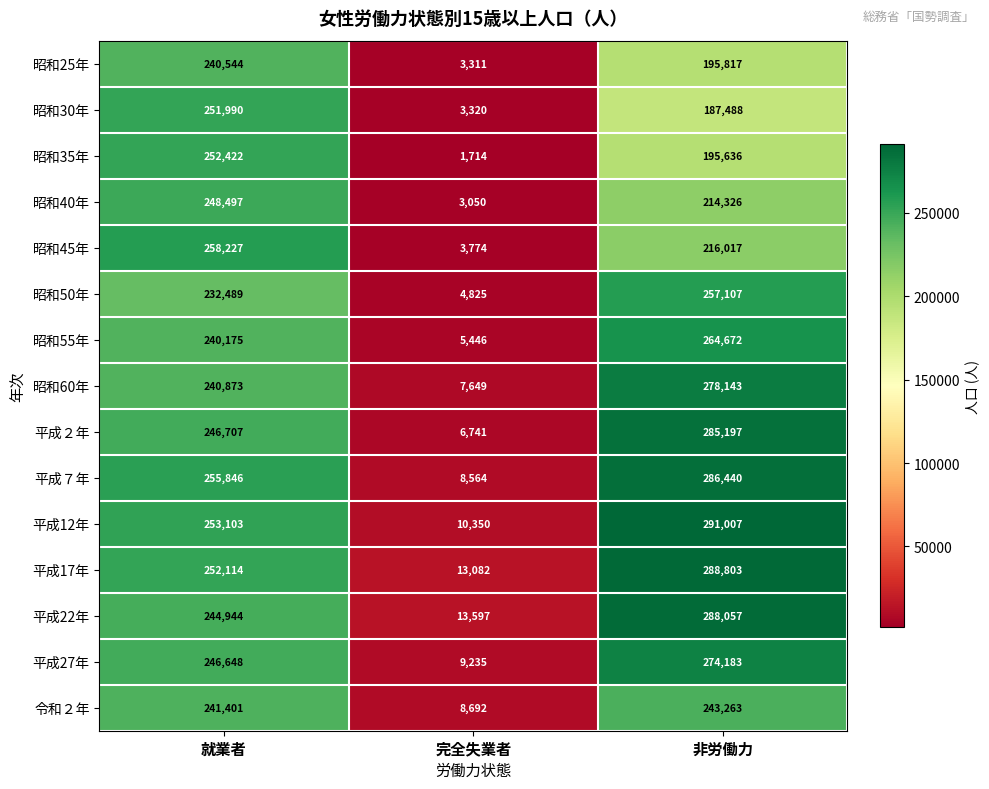

At which label does 昭和45年 reach its peak?

就業者